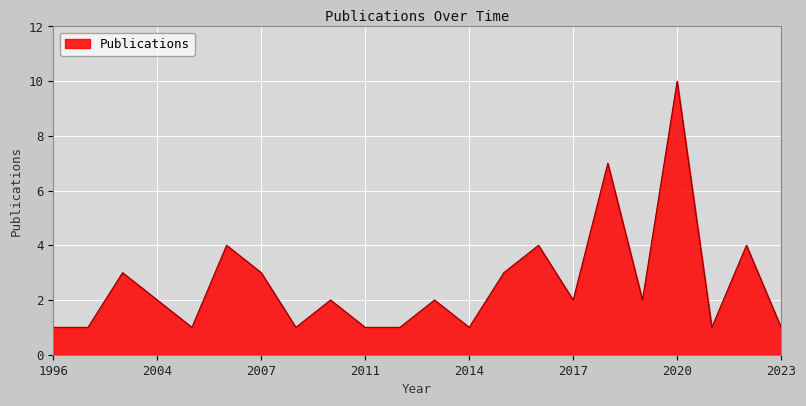

What is the difference between the maximum and minimum values?

9